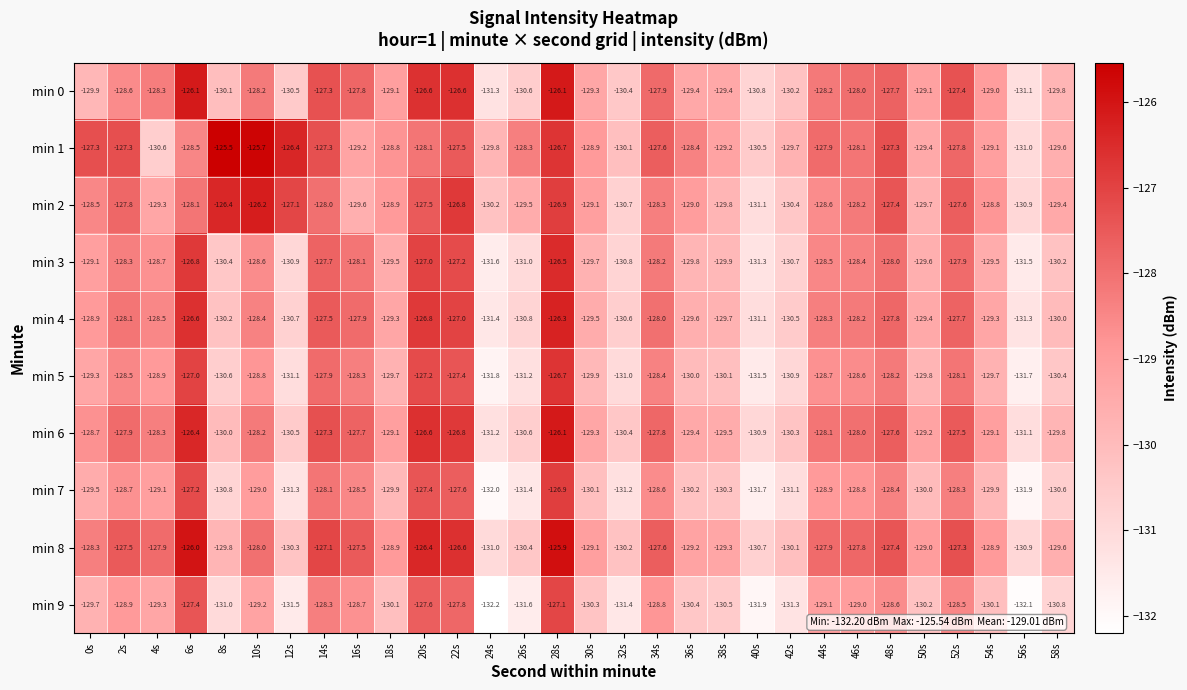

The value of min 9 at 54s is -87.2. True or false?

False